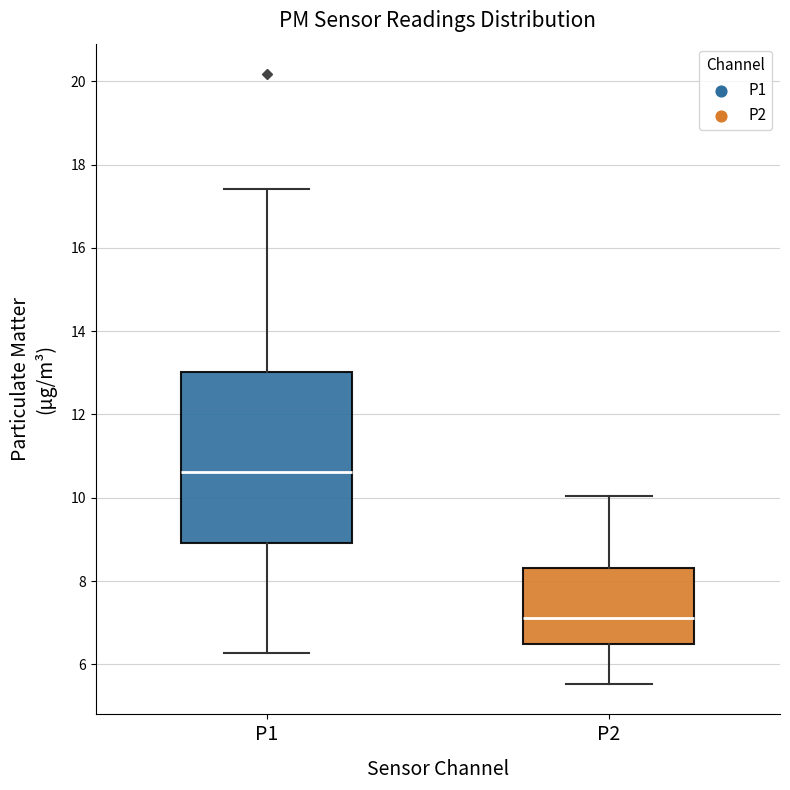

Which box has the lowest median line?

P2